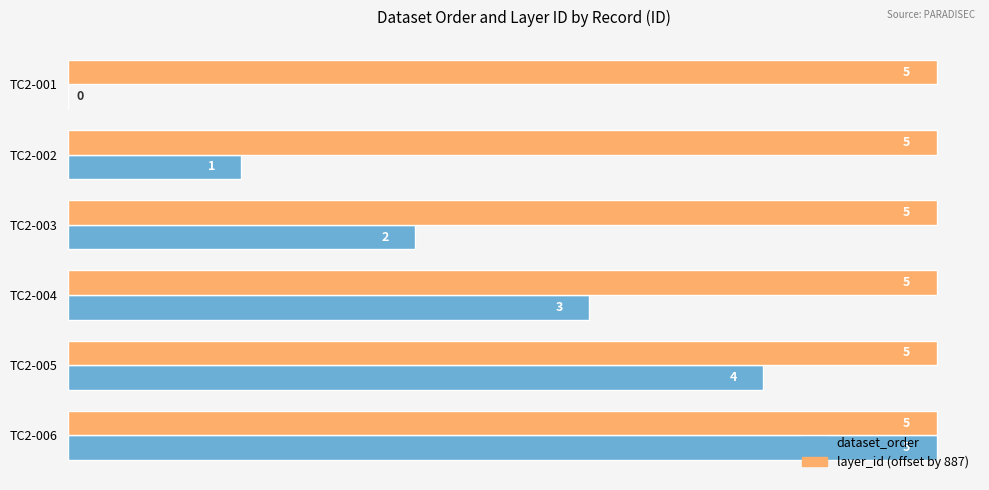

Which series changed the most between TC2-001 and TC2-002?

dataset_order